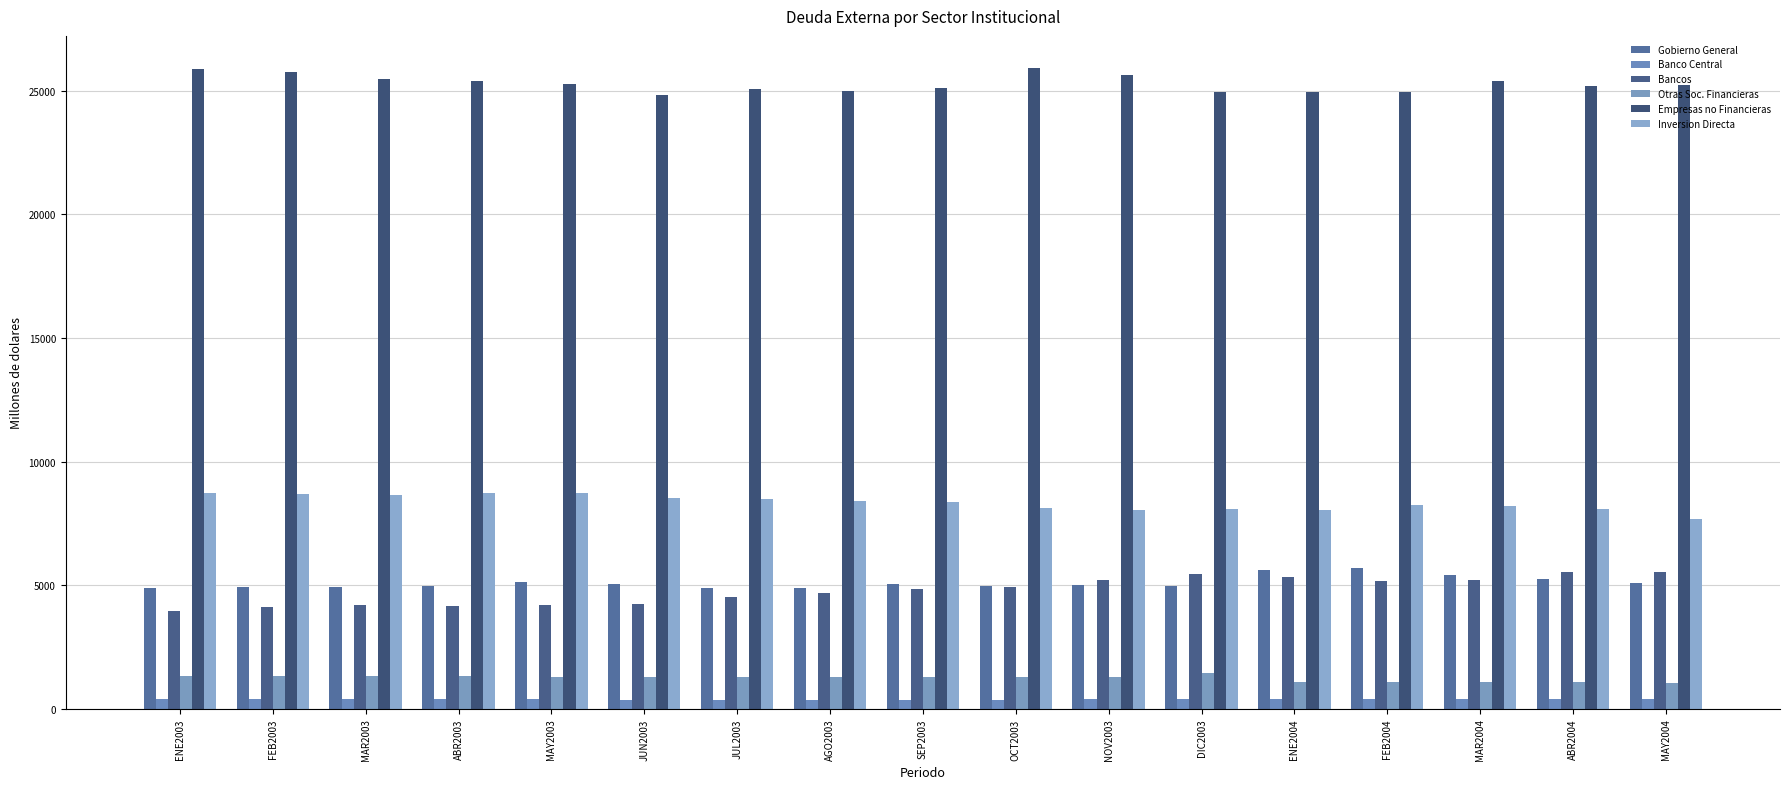

What is the label of the 10th bar from the left?

OCT2003